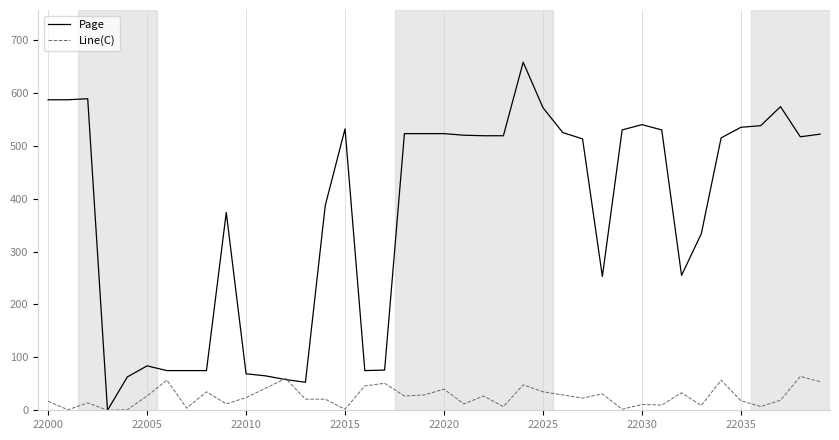

What is the average value of the Line(C) series?

26